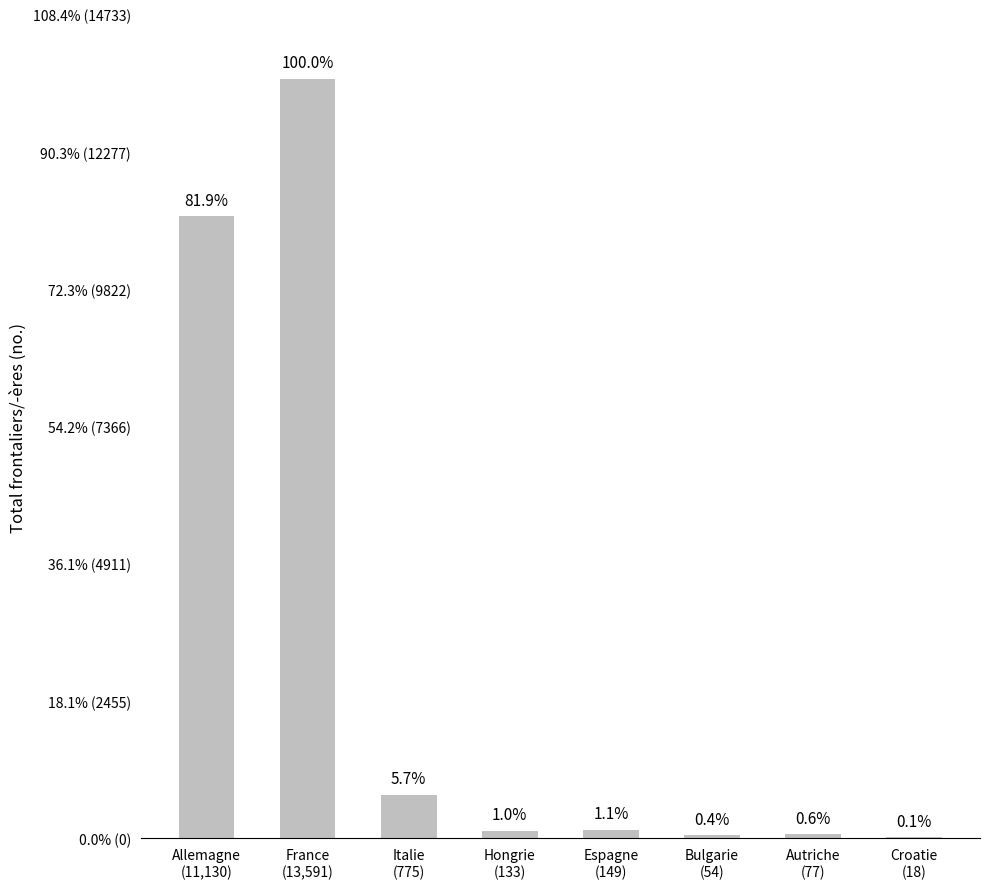

What is the change in value from France
(13,591) to Autriche
(77)?

-13514